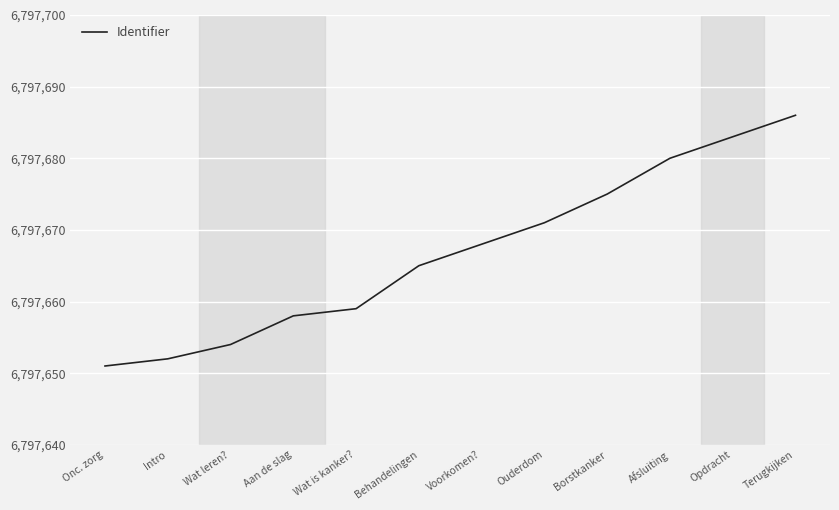

Which has a higher value, Ouderdom or Voorkomen??

Ouderdom